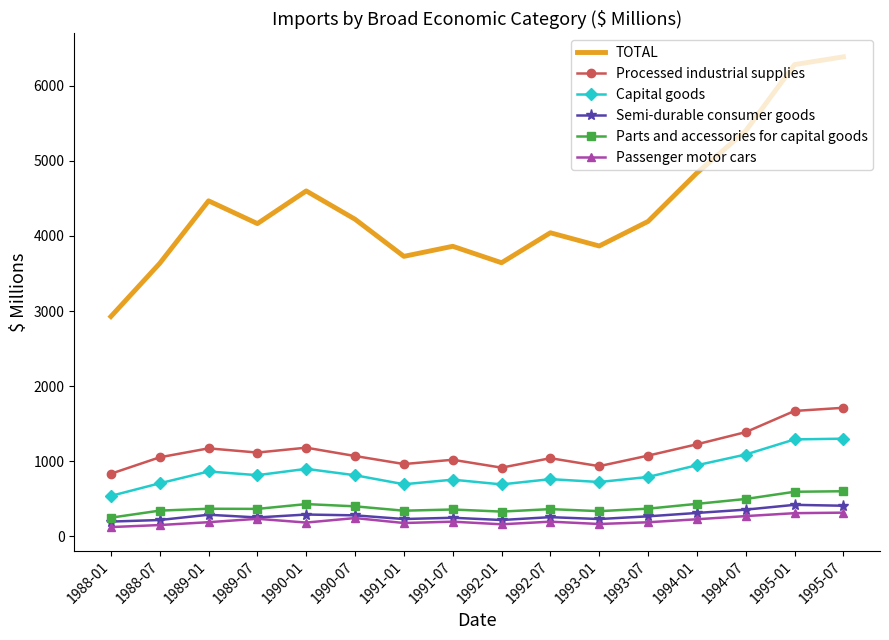

What is the difference between the second highest and minimum values in the TOTAL series?

3354